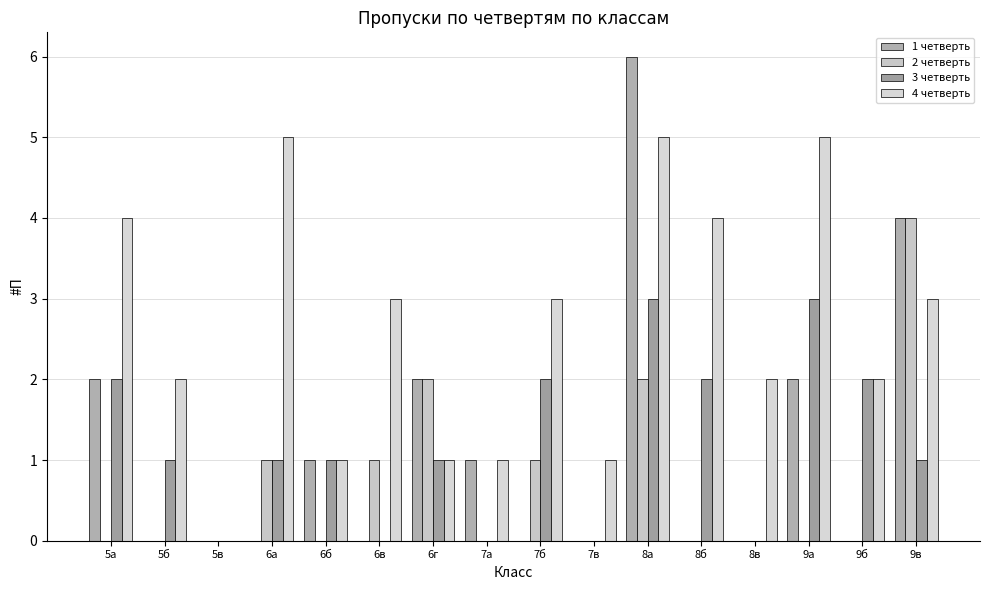

Between 8в and 9в, which series saw the biggest shift?

1 четверть